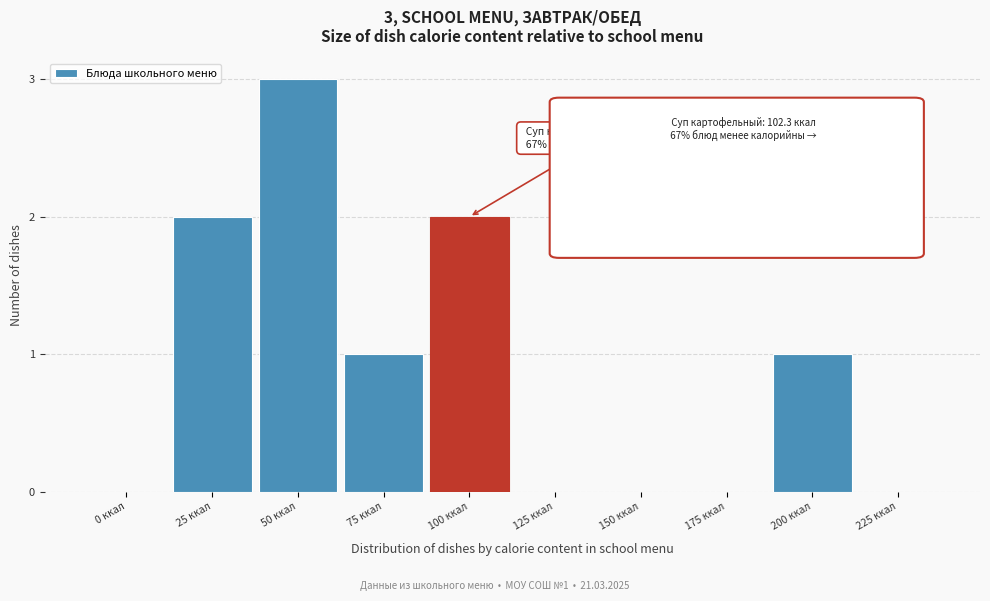

Reading right to left, list all the values displayed in this chart.

225 ккал=0	200 ккал=1	175 ккал=0	150 ккал=0	125 ккал=0	100 ккал=2	75 ккал=1	50 ккал=3	25 ккал=2	0 ккал=0